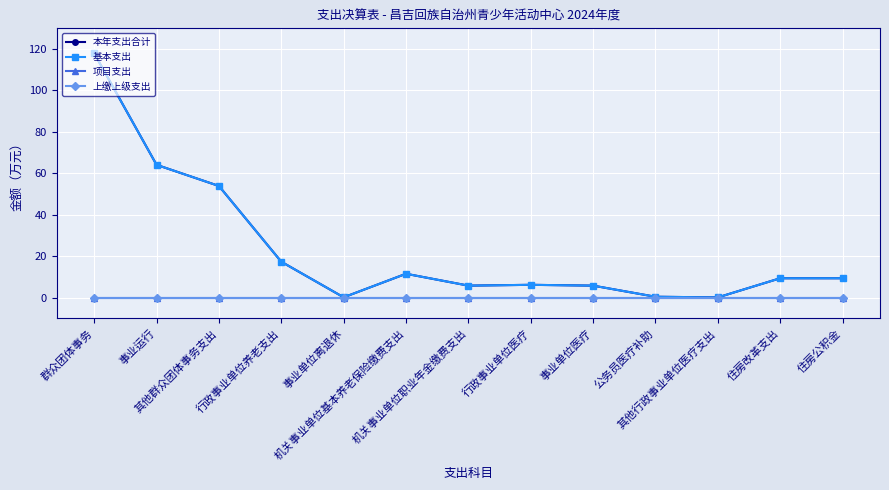

At which category is the sum across all series the highest?

群众团体事务